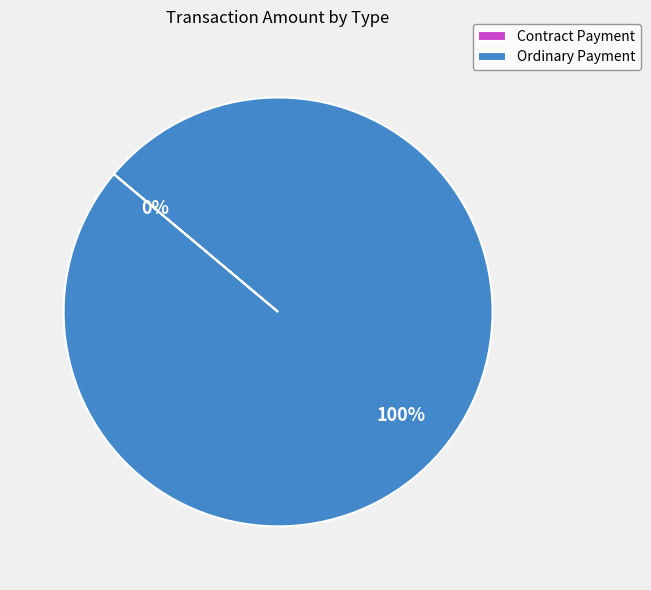

Which slice is the largest?

Ordinary Payment